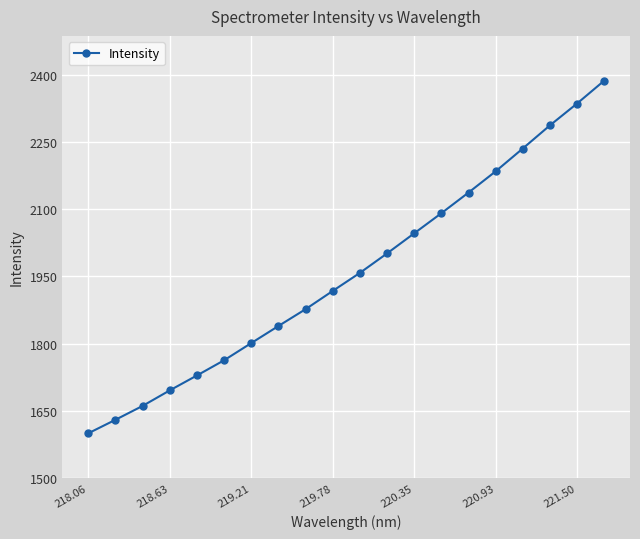

What is the minimum value shown in the chart?

1599.7